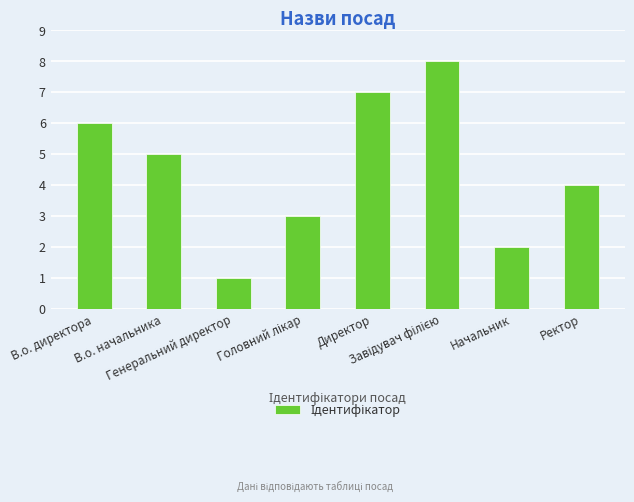

What is the difference between the second highest and minimum values?

6